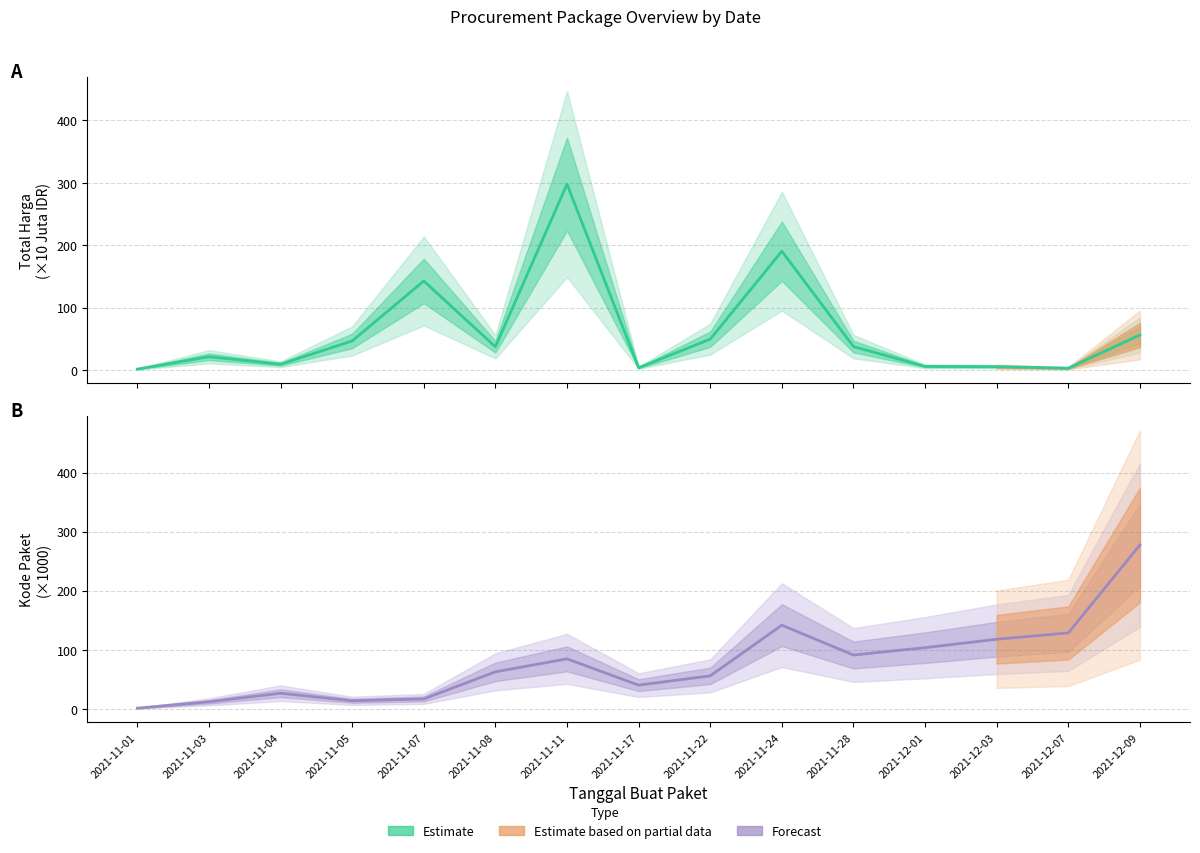

List the series in order of their overall mean, lowest first.

Total Harga, Kode Paket